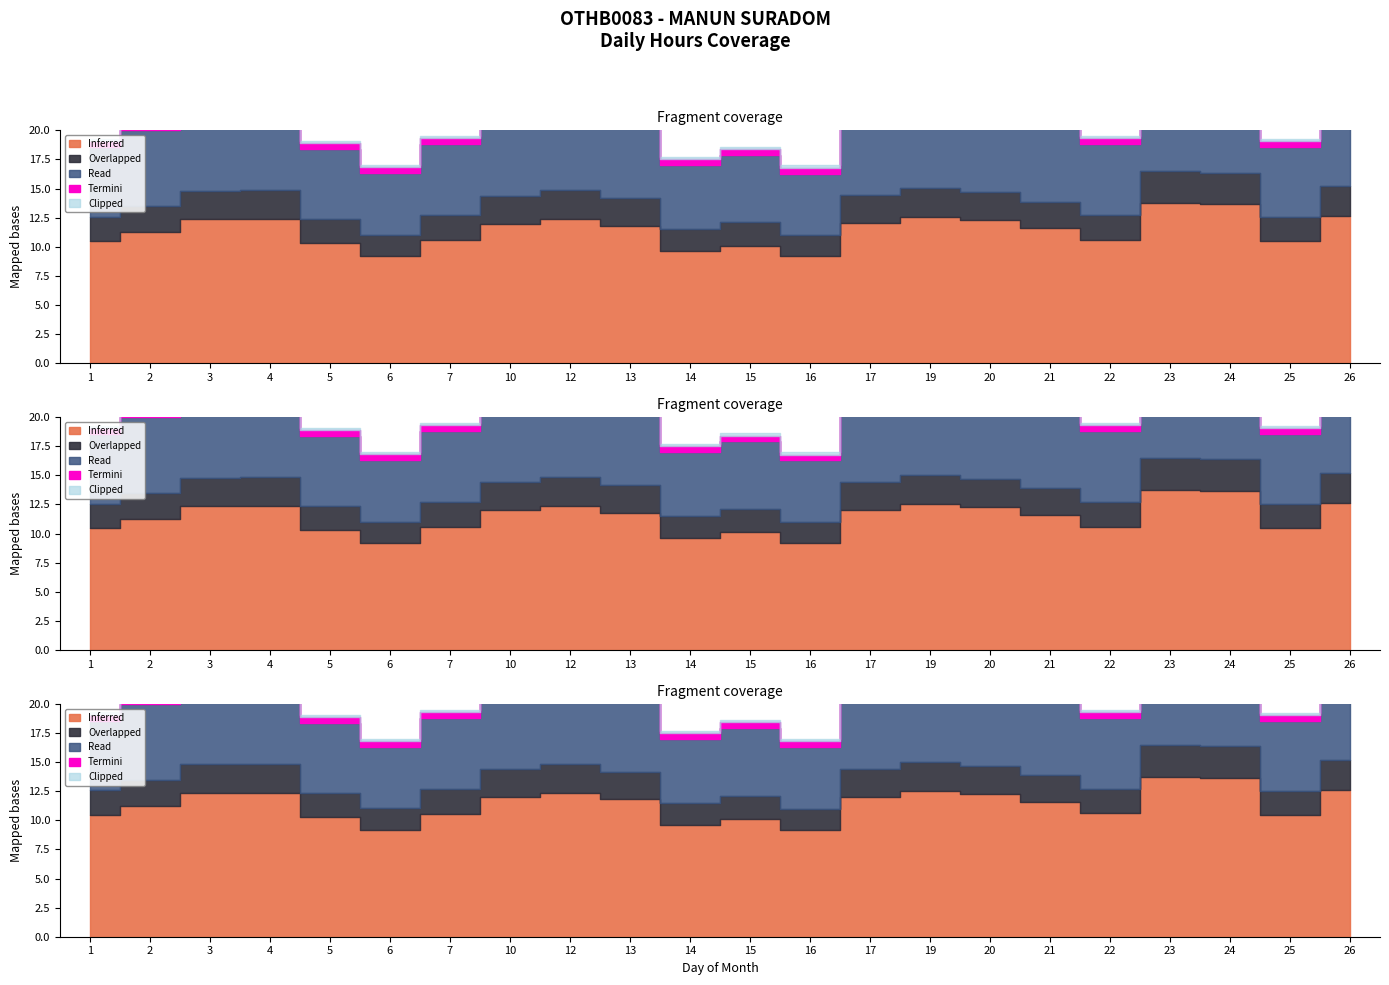

True or false: Overlapped and Read cross at least once.

False